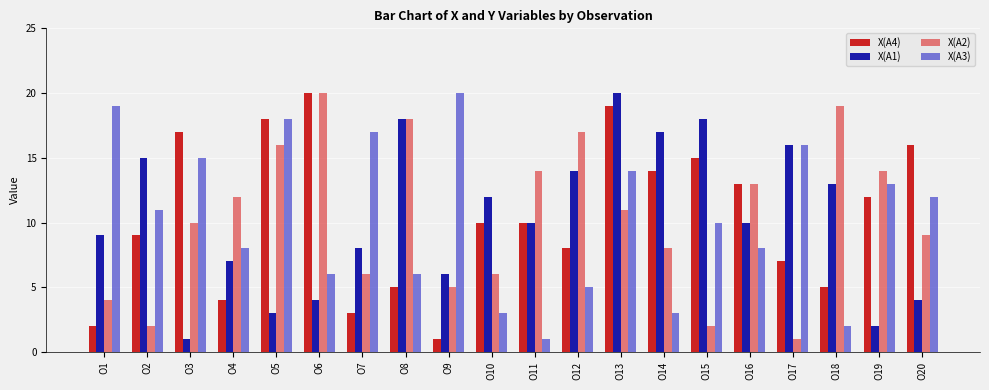

At which label does X(A3) reach its minimum?

O11